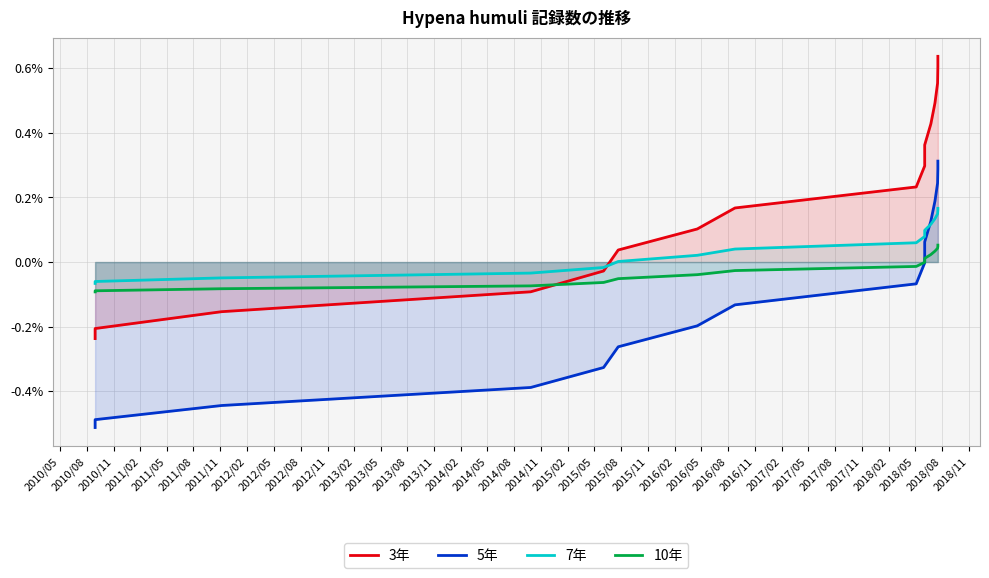

Between 2011/05 and 2013/05, which series saw the biggest shift?

3年